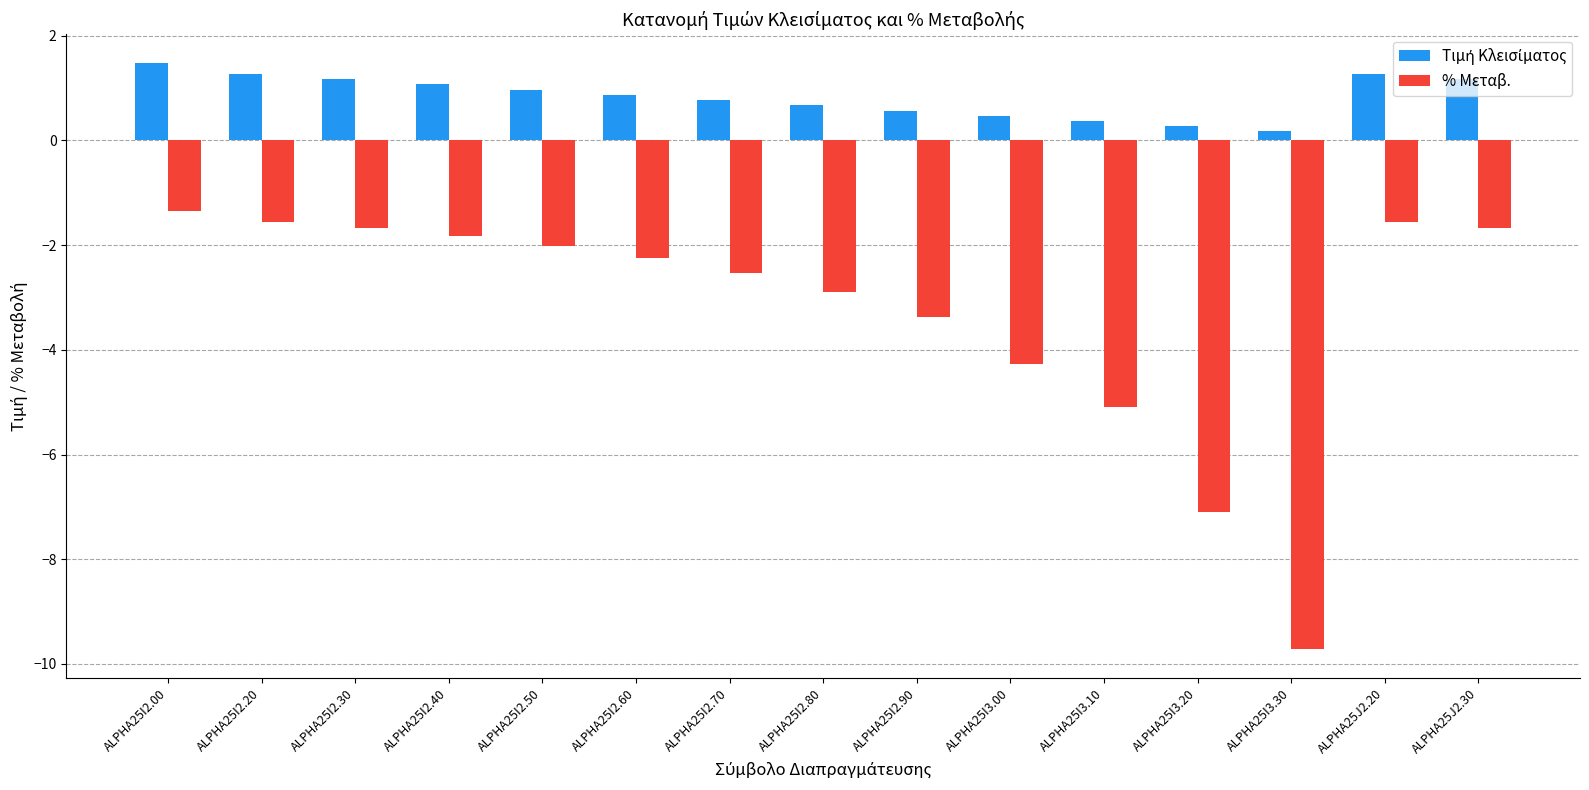

What position from the right is ALPHA25I2.70?

9